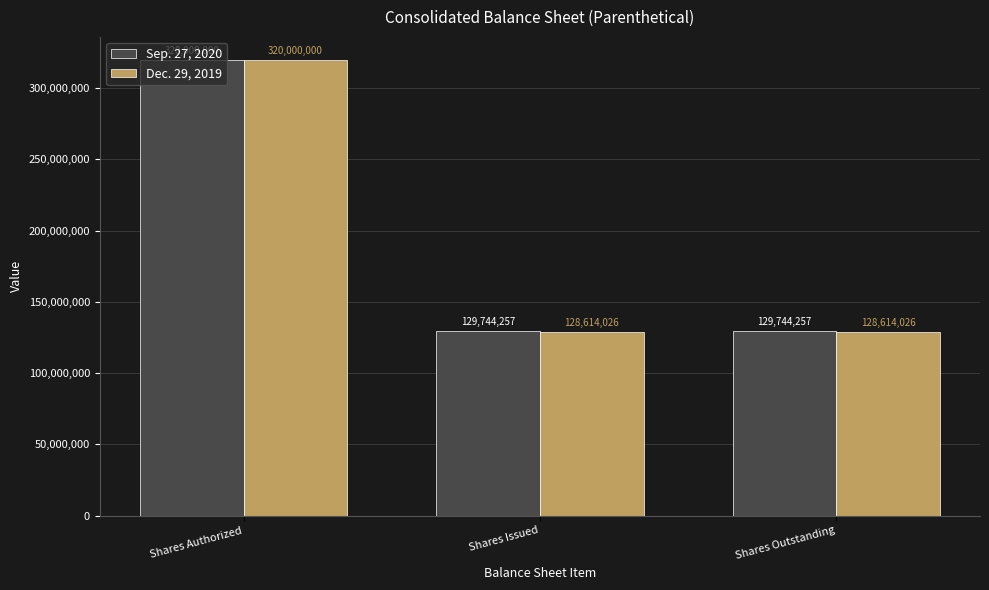

Is the value of Dec. 29, 2019 at Shares Outstanding greater than the value of Sep. 27, 2020 at Shares Issued?

No